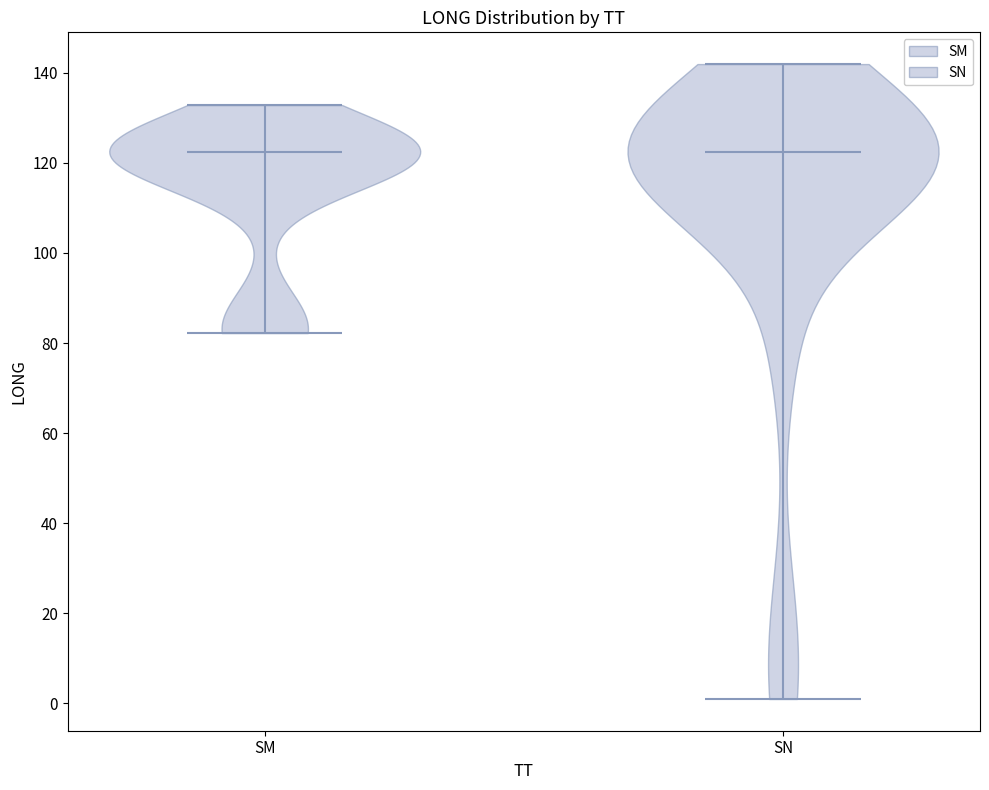

What is the lowest point the violin for SN reaches on the y-axis? The values are not printed on the chart, so give them approximately, as read against the axis.

2